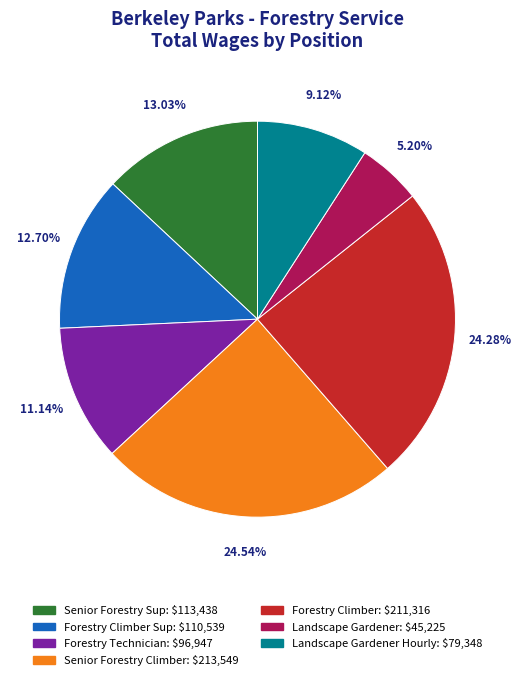

Is there any slice that represents more than half of the pie?

No